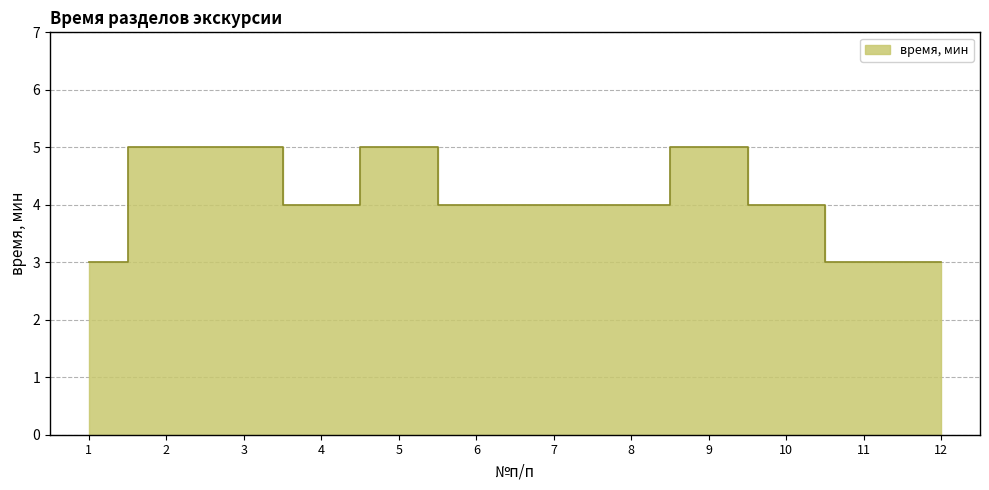

The chart shows a value of 1 at 8. True or false?

False